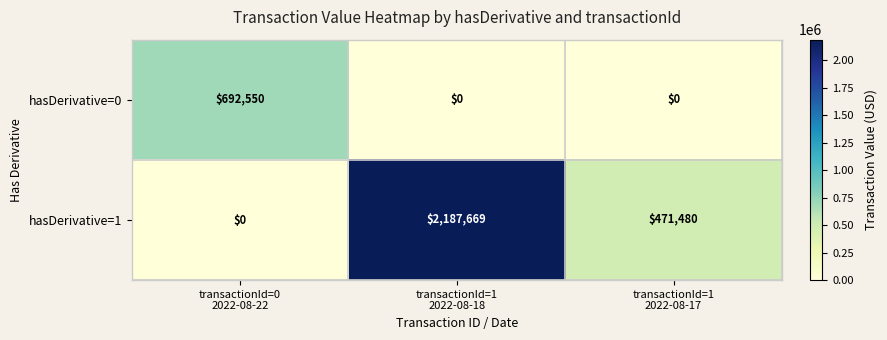

How many distinct data groups are displayed?

2